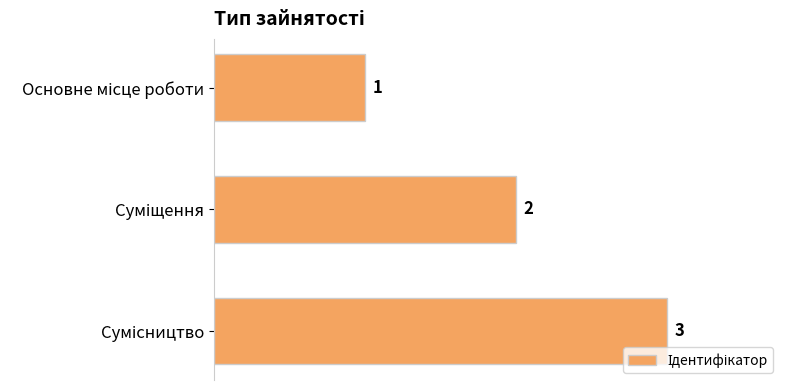

What is the difference between the maximum and minimum values?

2